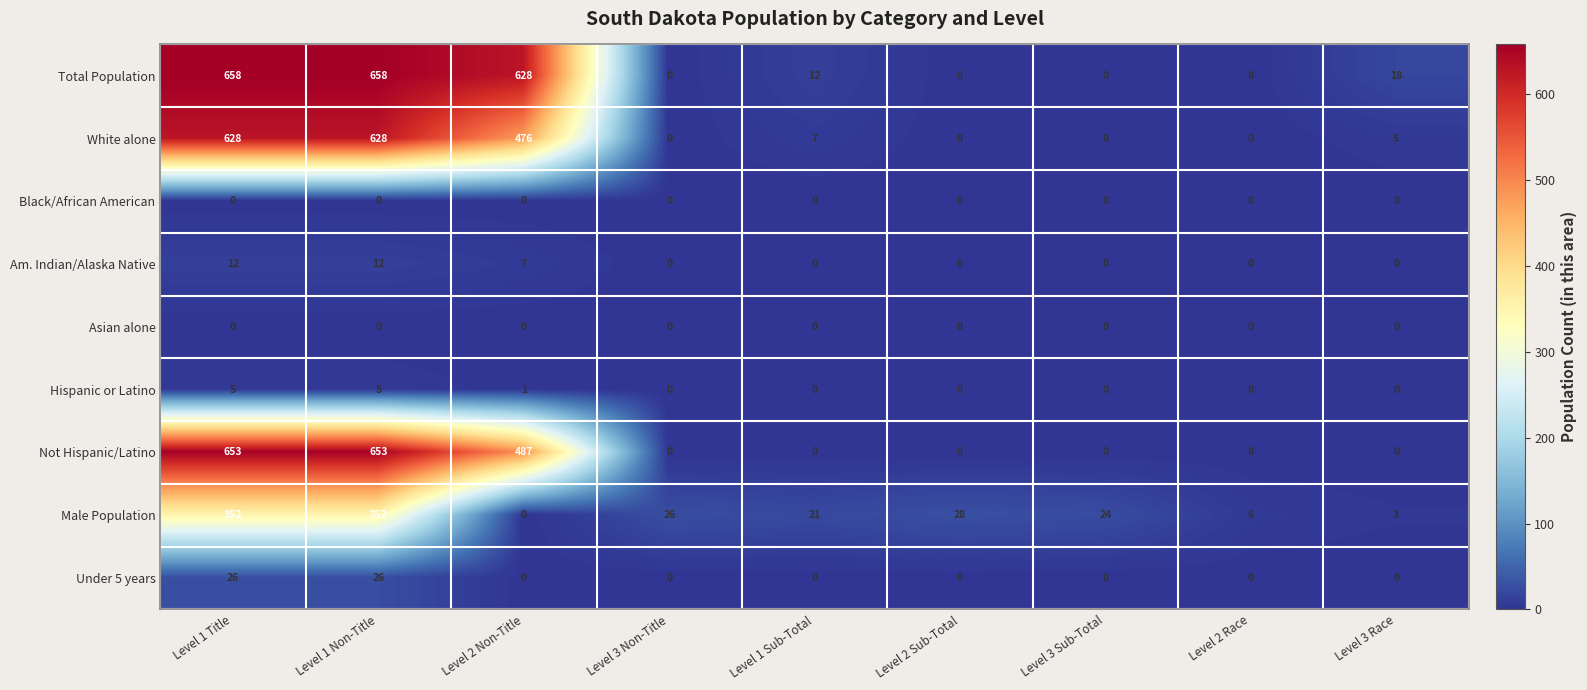

Which series has the largest total across all categories?

Total Population